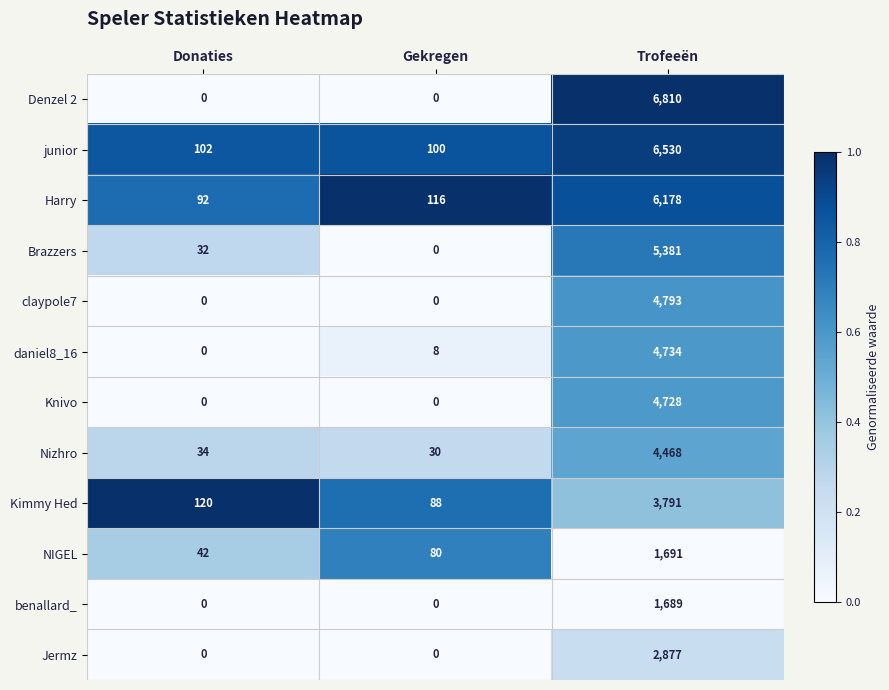

List the labels in order of NIGEL value, largest first.

Trofeeën, Gekregen, Donaties